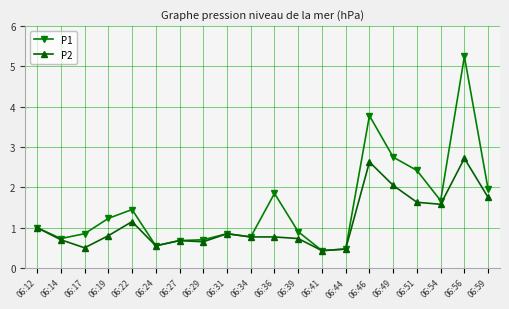

Which series changed the most between 06:46 and 06:56?

P1